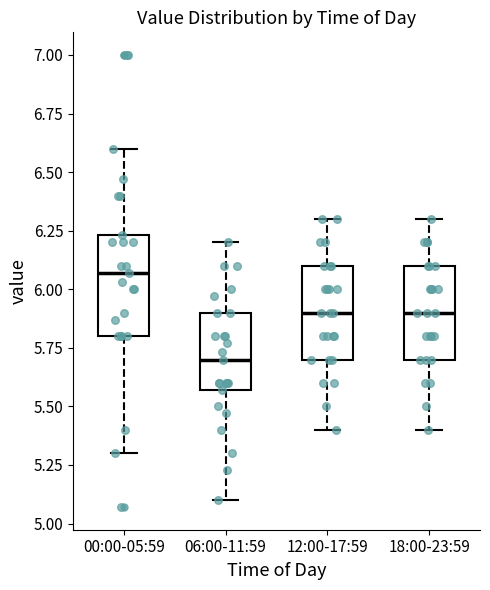

Which box has the lowest median line?

06:00-11:59